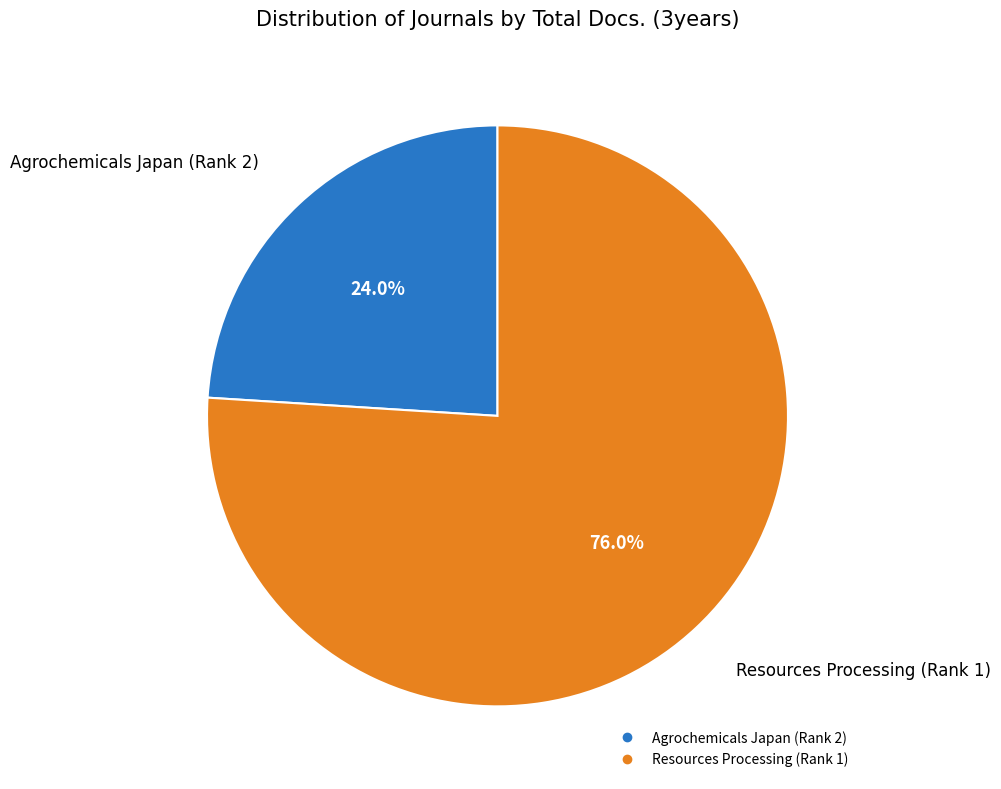

True or false: Agrochemicals Japan (Rank 2) accounts for 24% of the total.

True